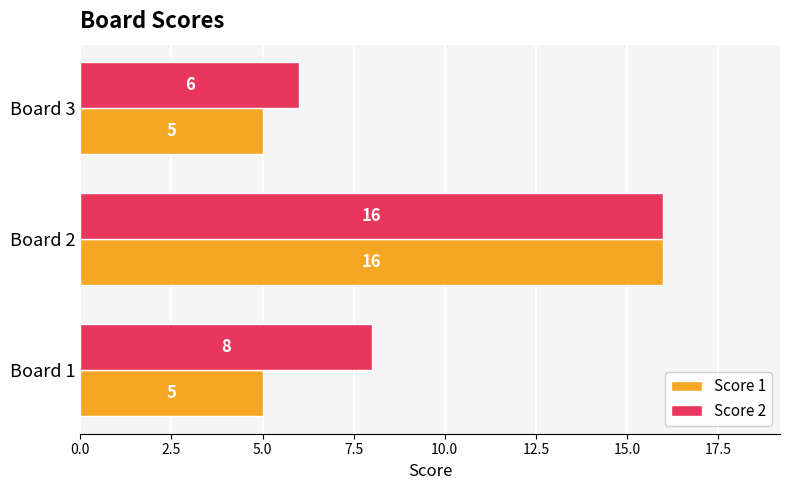

What is the difference between the maximum and minimum values in the Score 2 series?

10